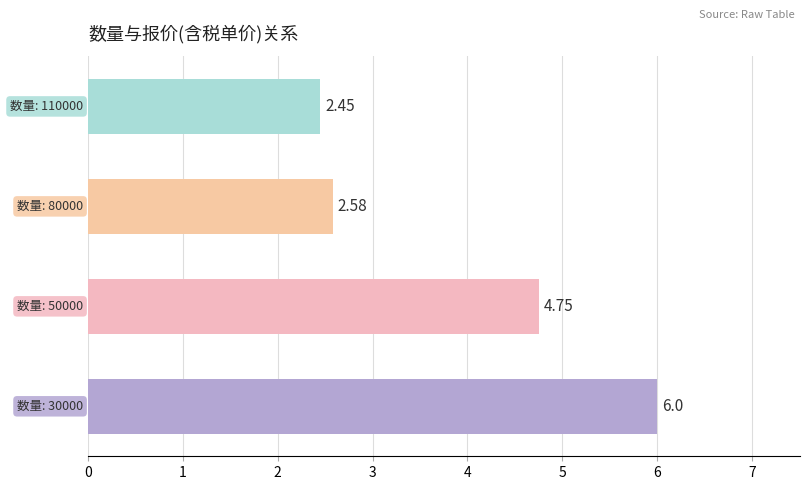

What is the sum of all values?

15.8